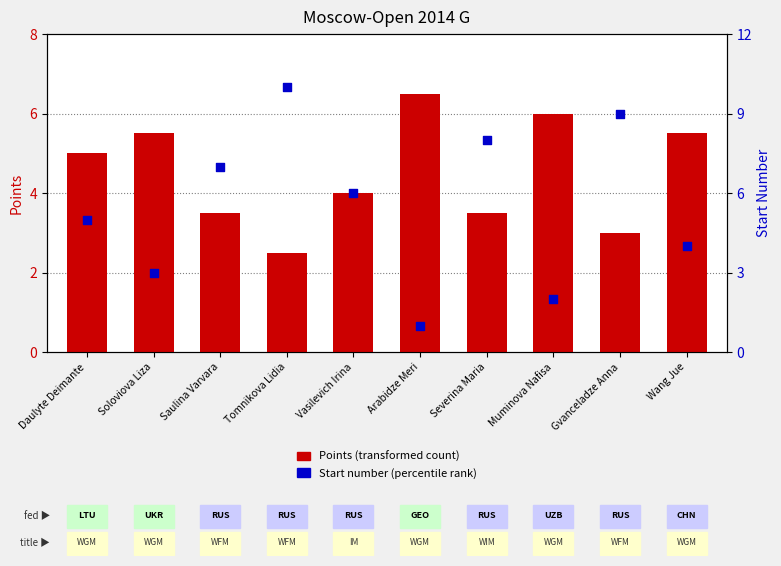

Which series reaches the minimum Y coordinate?

Start number (percentile rank)